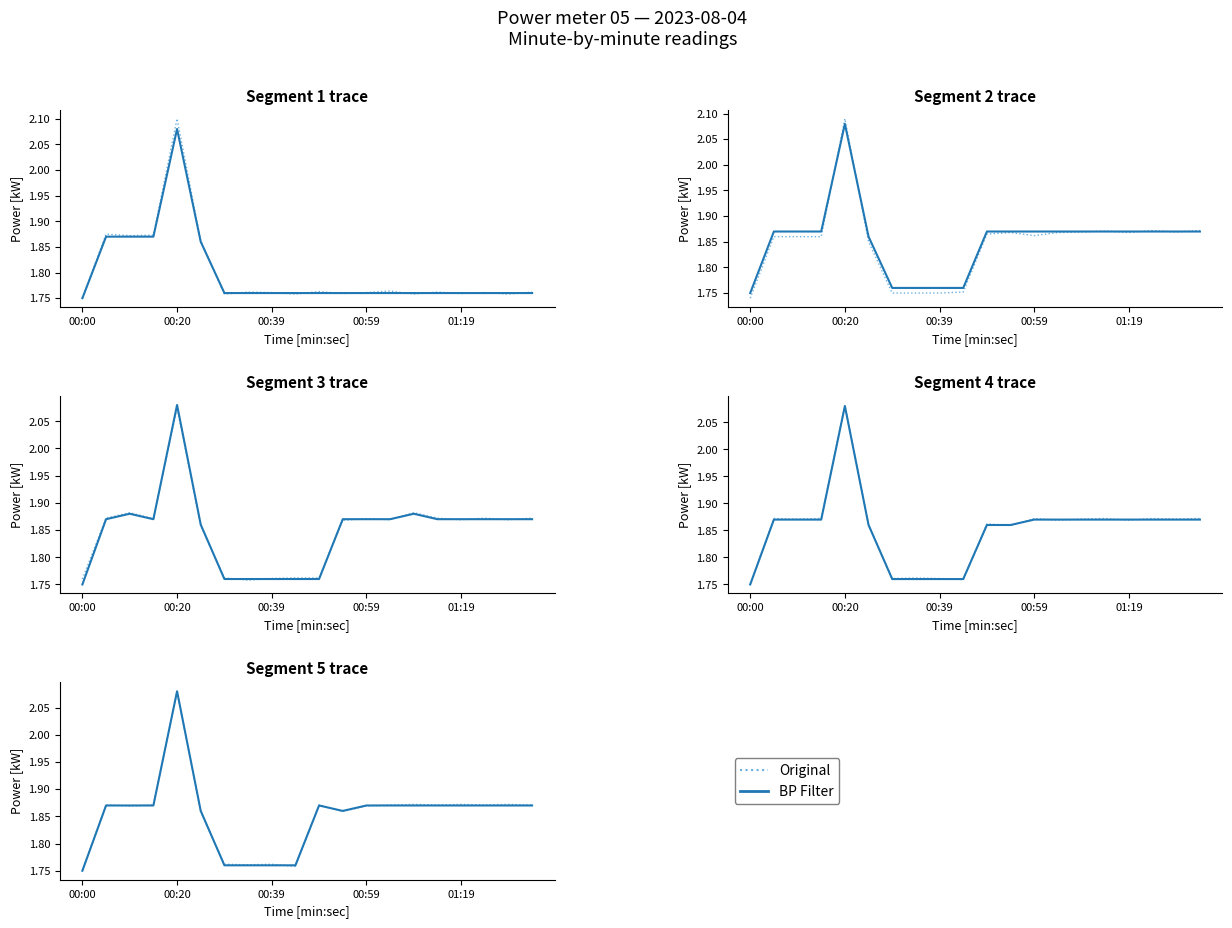

What is the difference between the BP Filter values at 17 and 6?

0.1